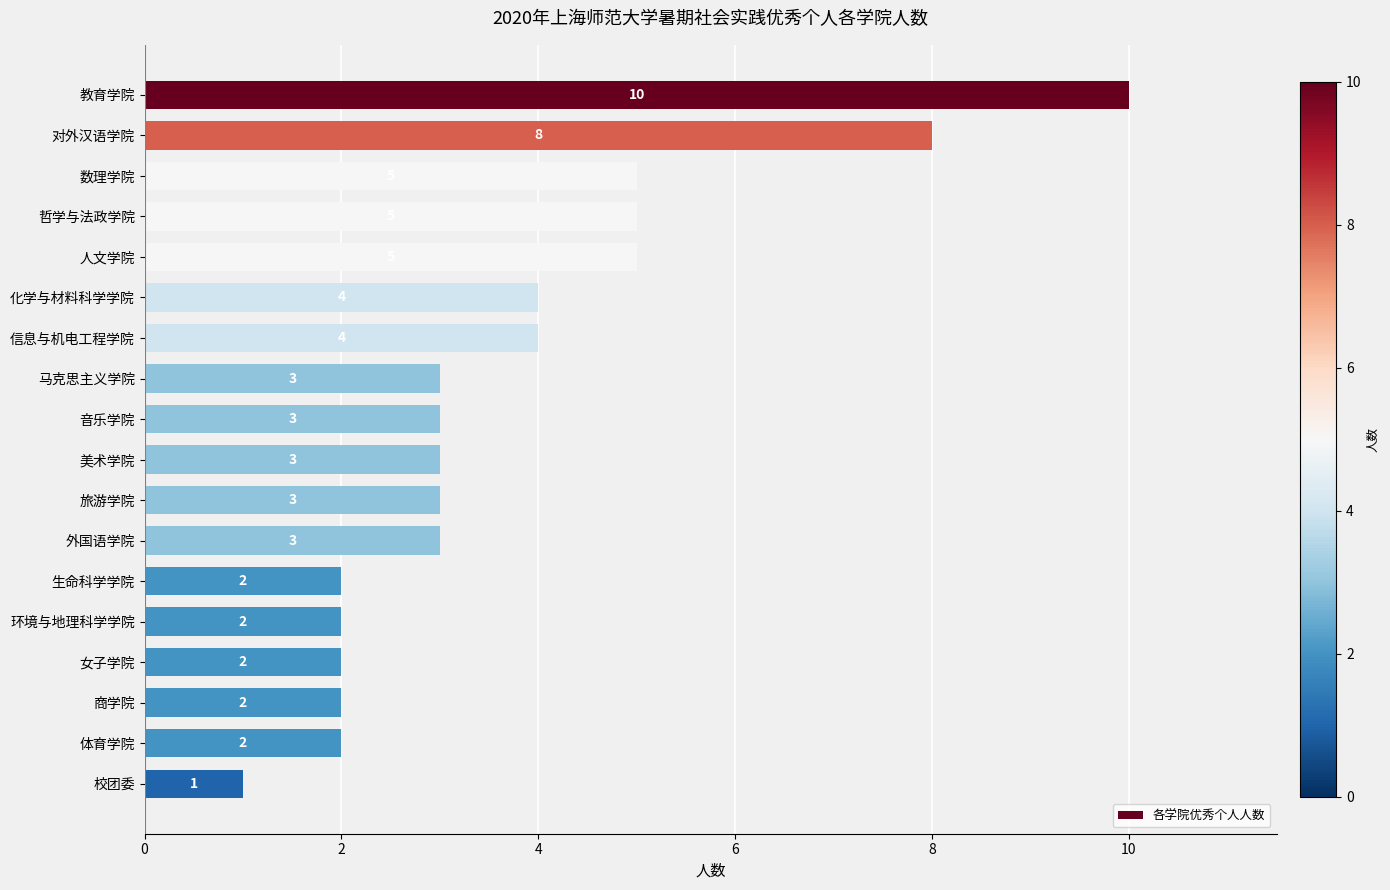

How many series are shown in this chart?

1